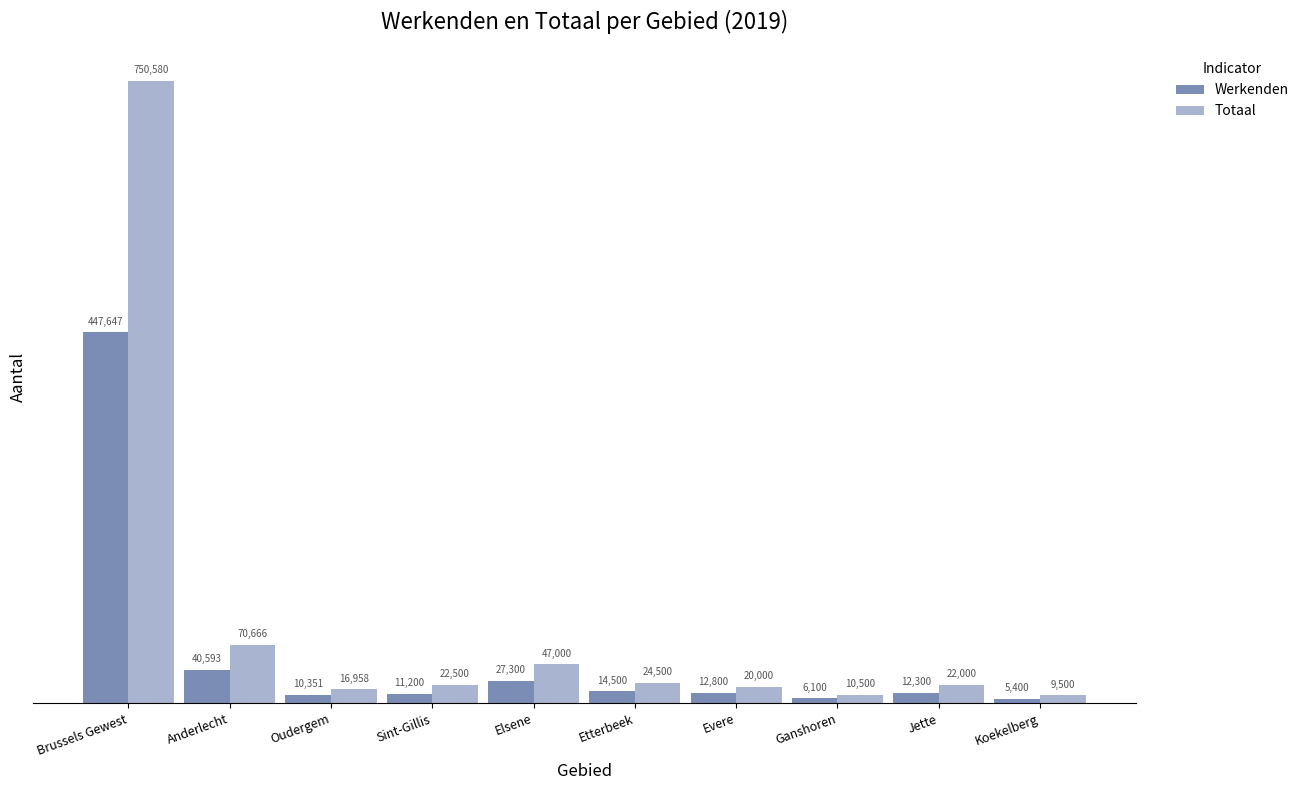

What are all the series names shown in the legend?

Werkenden, Totaal